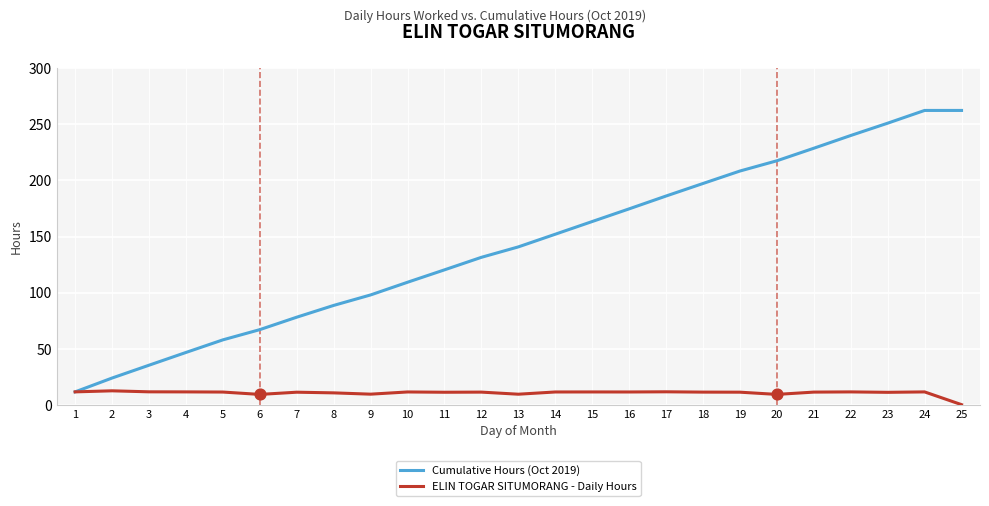

At which category is the sum across all series the highest?

24